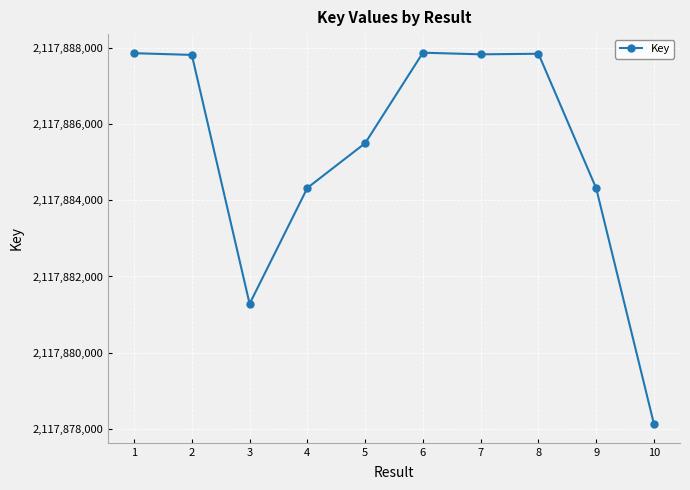

Read the value at 9, to the nearest 50.

2117884300